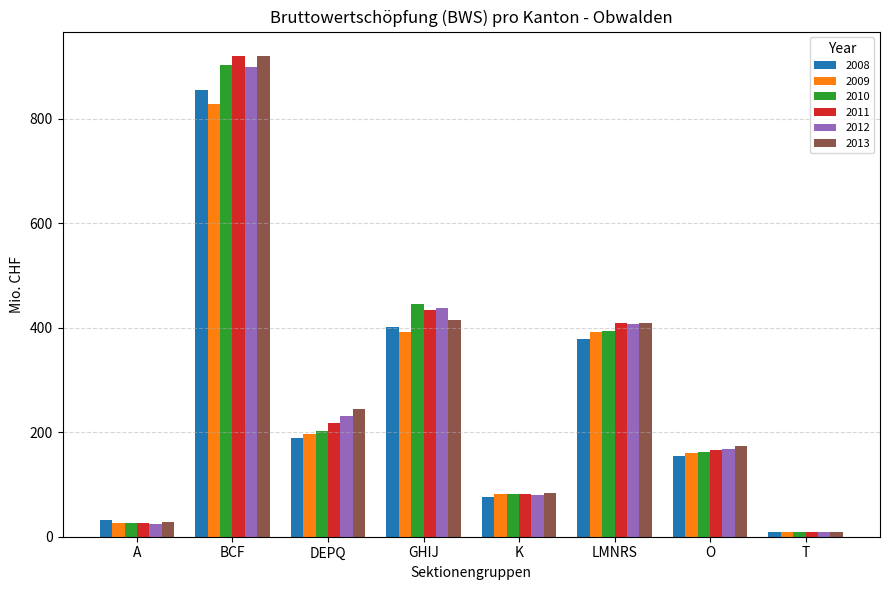

What is the label of the 2nd bar from the right?

O